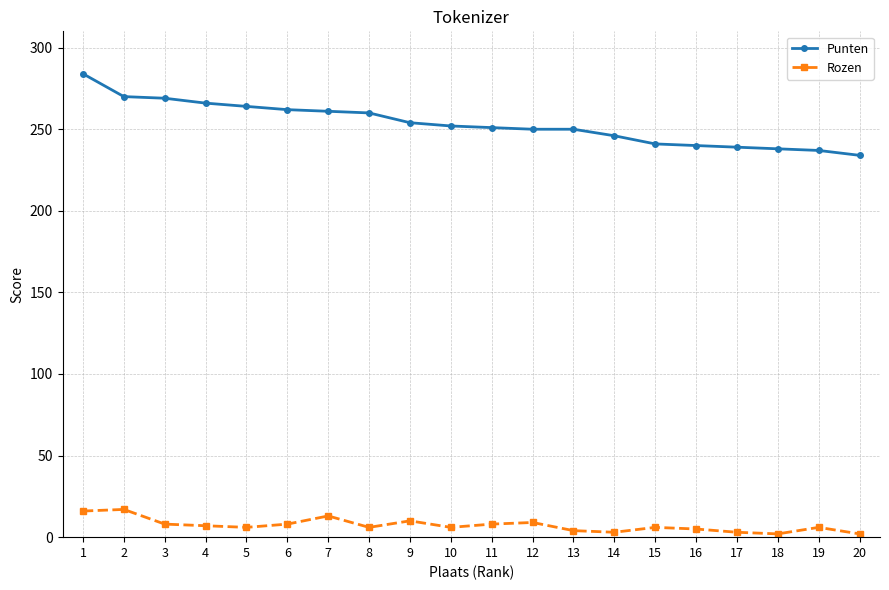

What is the sum of all Rozen values?

145